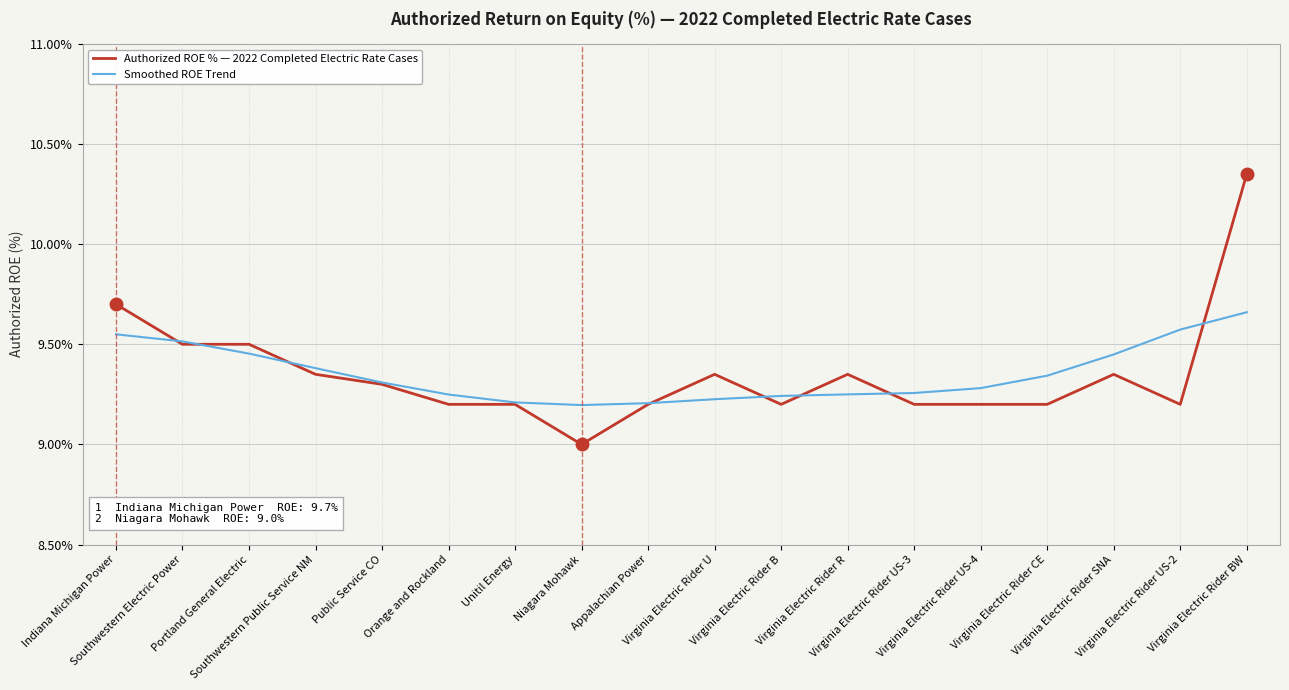

Which series has the largest range (max minus min)?

Authorized ROE % — 2022 Completed Electric Rate Cases